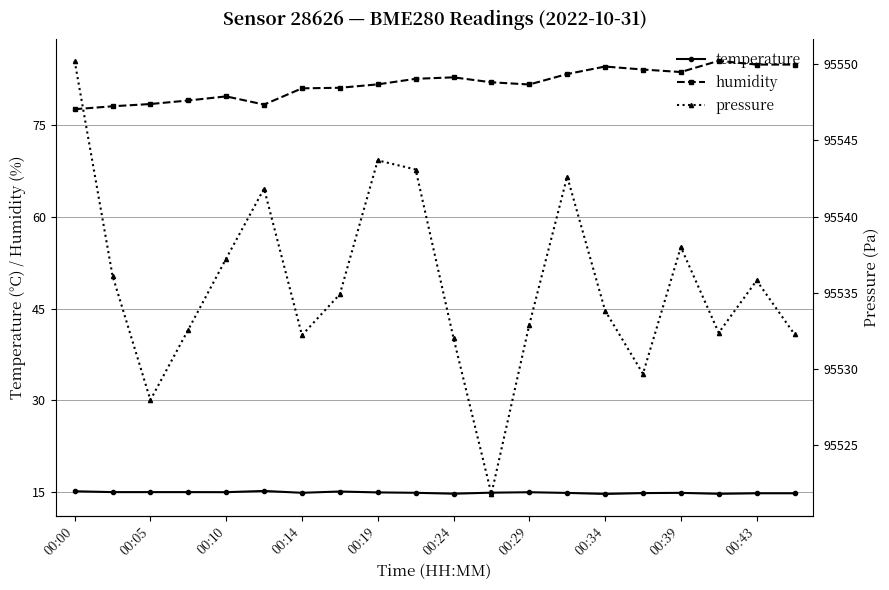

Which series has the largest total across all categories?

pressure